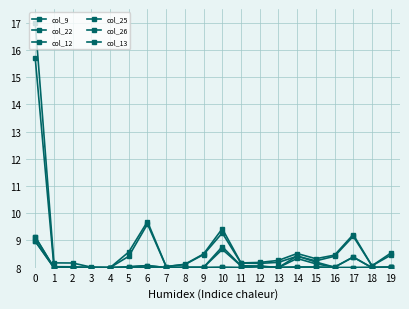

True or false: col_9 has more than 0 points higher than both neighbors.

True